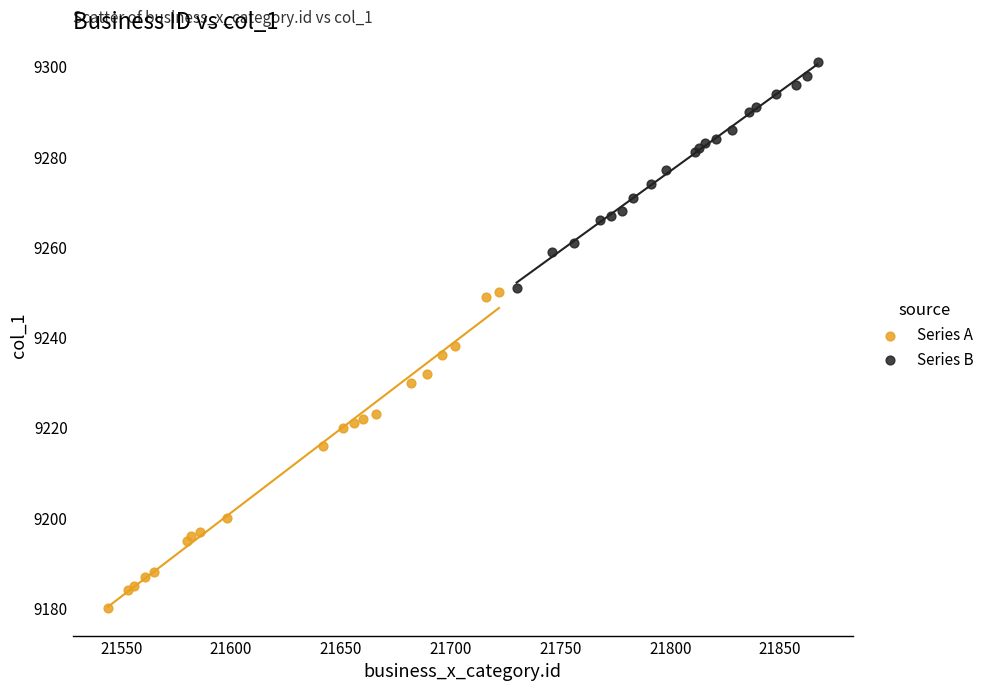

Which series has the widest spread of Y values?

Series A